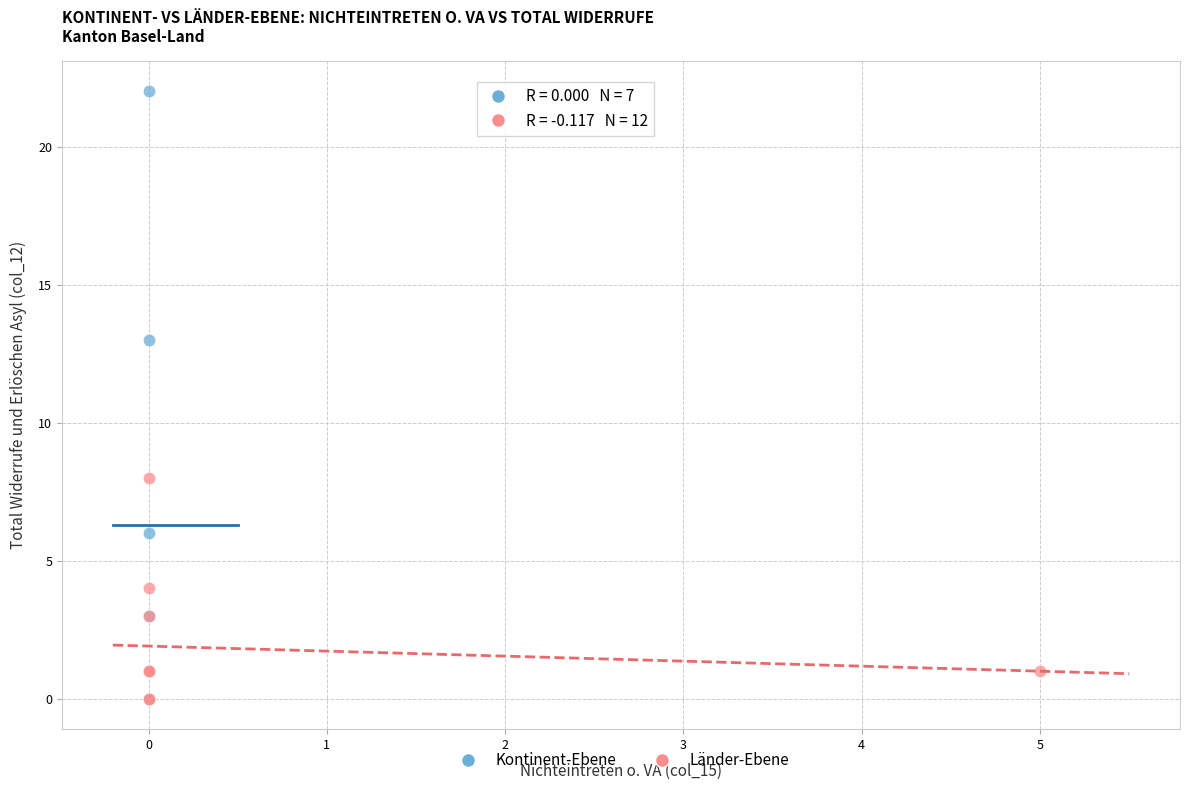

Which series contains the highest Y value?

Kontinent-Ebene